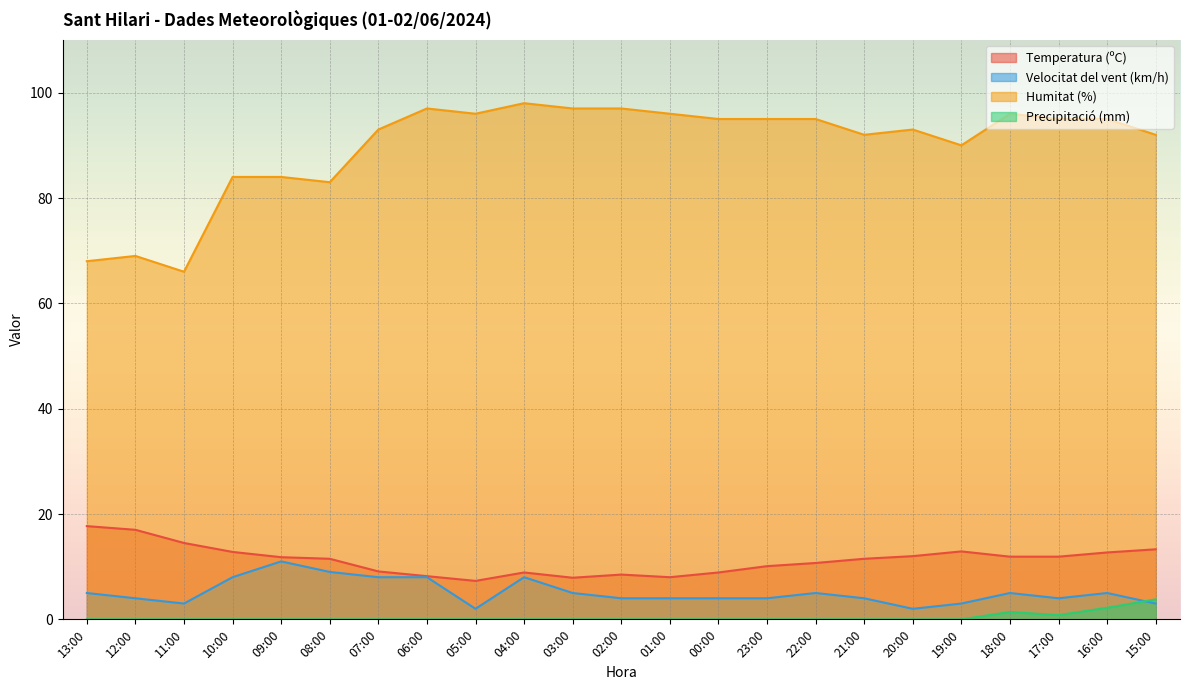

At how many categories does at least one series exceed 88?

17